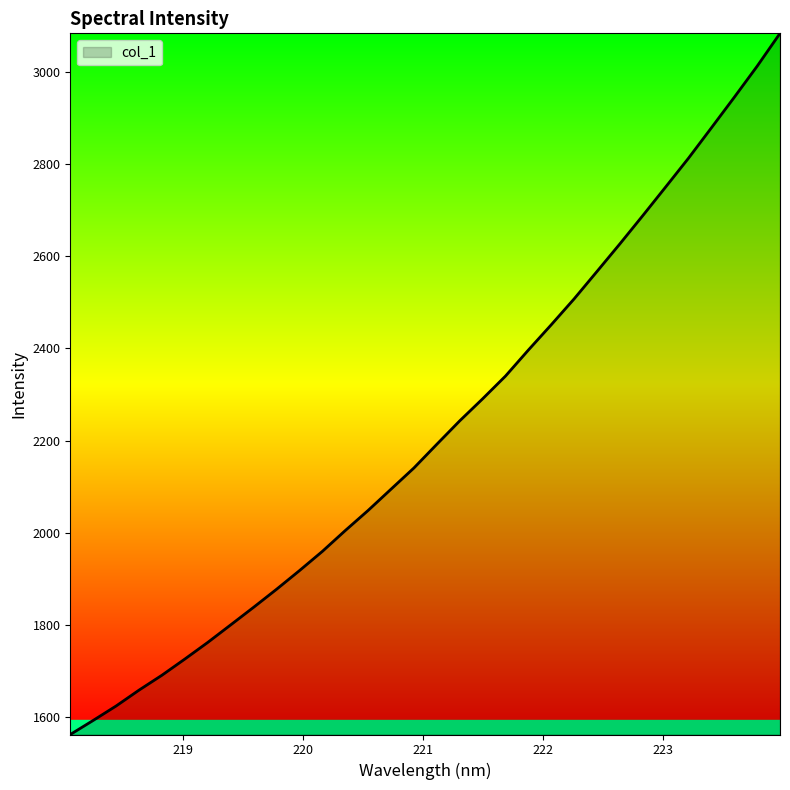

What is the difference between the maximum and minimum values?

1521.7